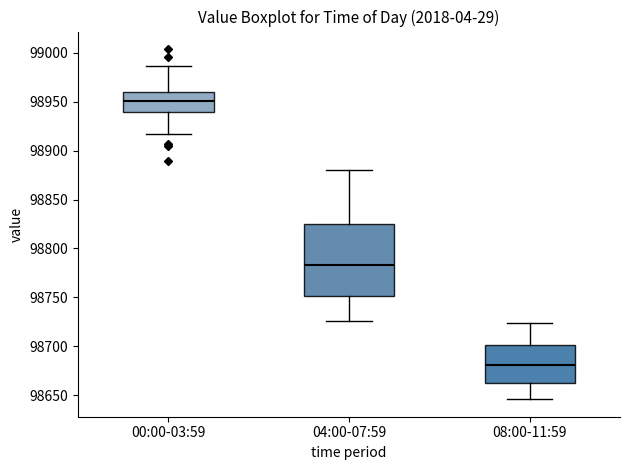

Reading left to right, read every box against the y-axis: the position of its median line, the range the box covers, and the ends of its whiskers. The values are not printed on the chart, so give them approximately, as read against the axis.

00:00-03:59: median 98950, box 98940 to 98960, whiskers 98915 to 98985
04:00-07:59: median 98785, box 98750 to 98825, whiskers 98725 to 98880
08:00-11:59: median 98680, box 98660 to 98700, whiskers 98645 to 98725